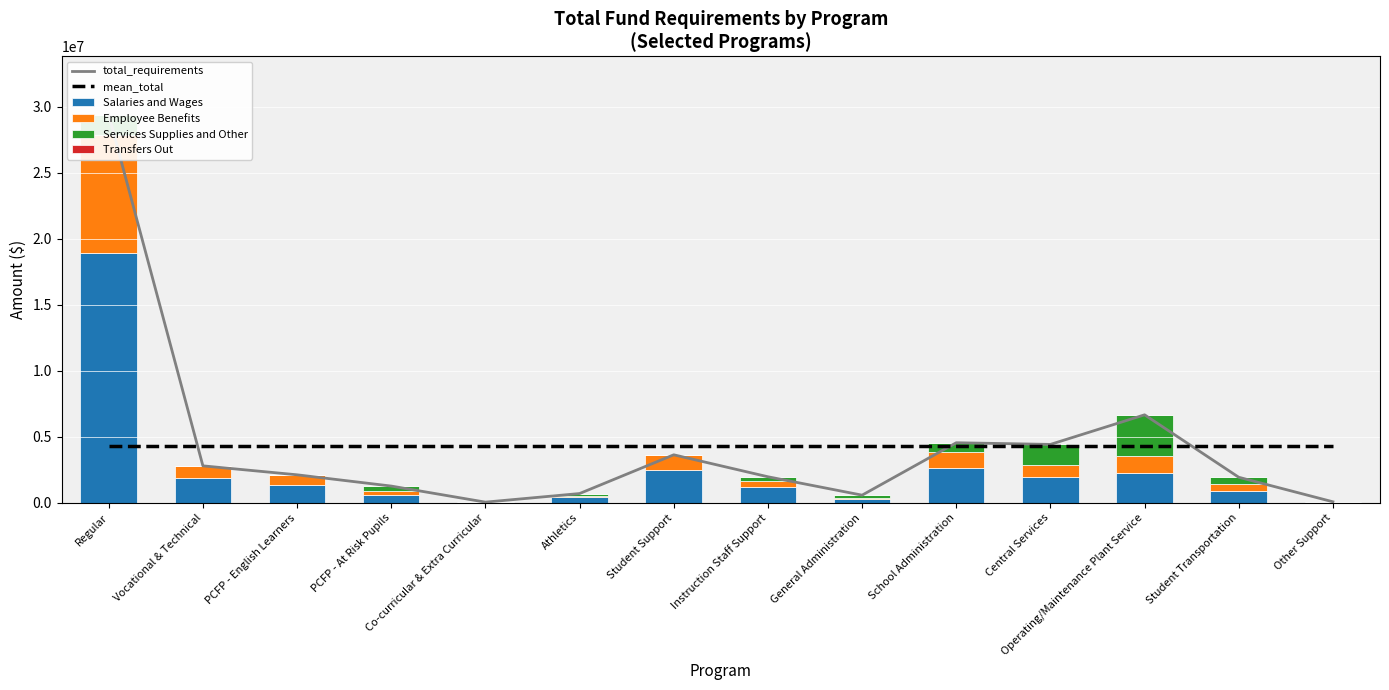

Which series has the largest total across all categories?

total_requirements